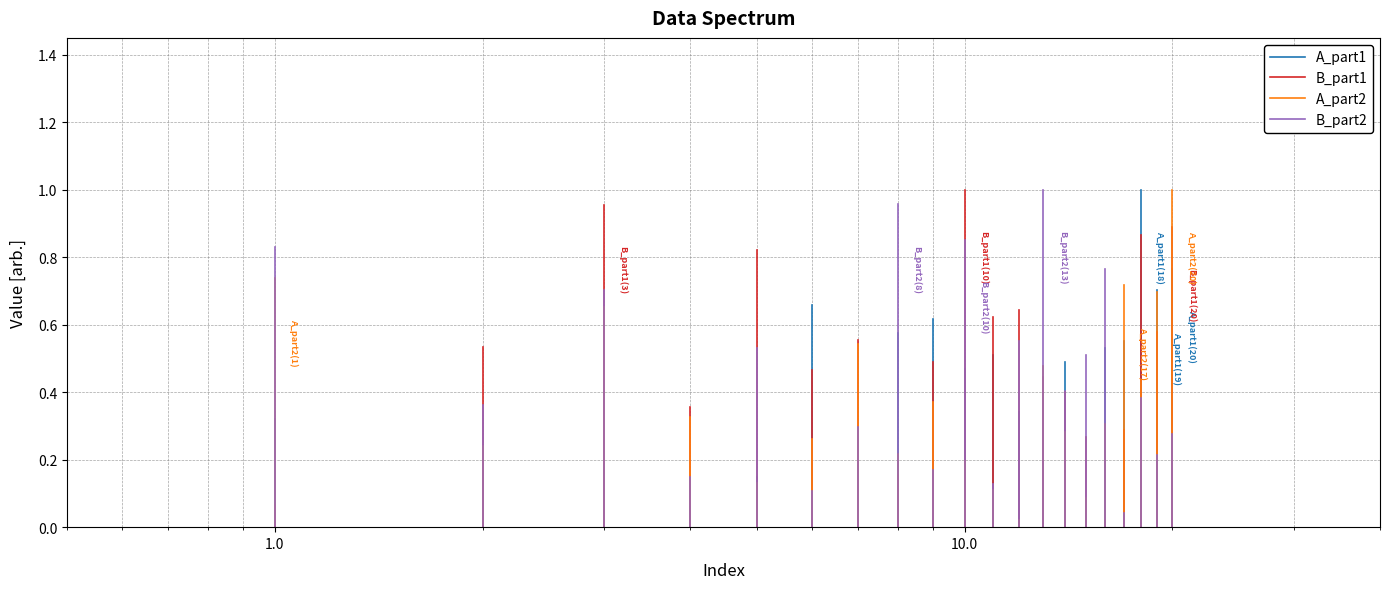

How many lines are shown in the chart?

4